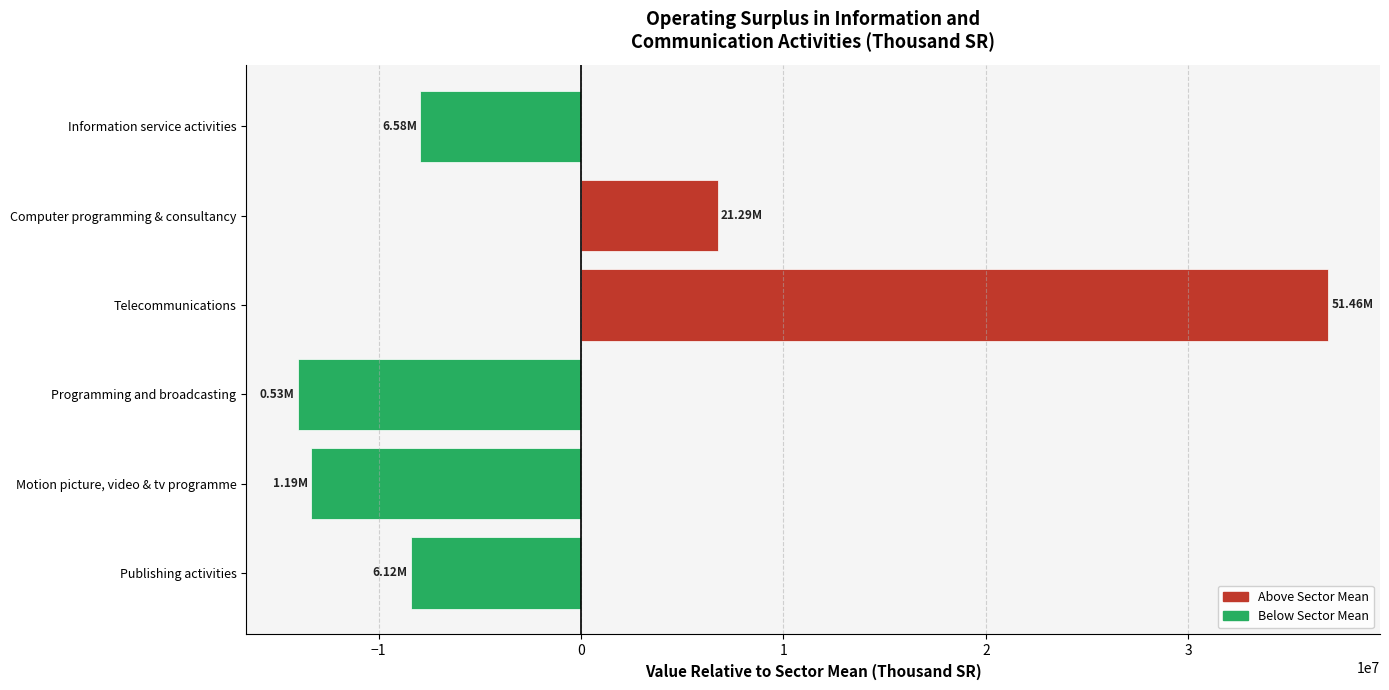

What is the sum of the values at Motion picture, video & tv programme and Telecommunications?

23595952.1